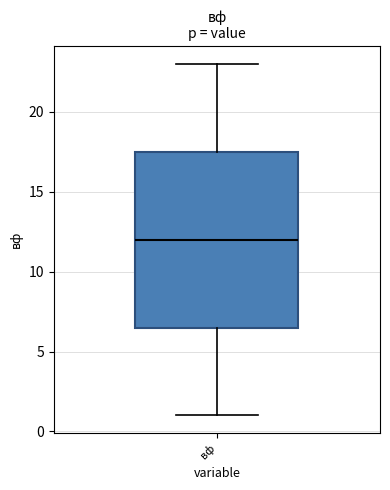

Read this box plot against the y-axis: the position of the median line, the range covered by the box, and the ends of both whiskers. The values are not printed on the chart, so give them approximately, as read against the axis.

median 12.0, box 6.5 to 17.5, whiskers 1.0 to 23.0